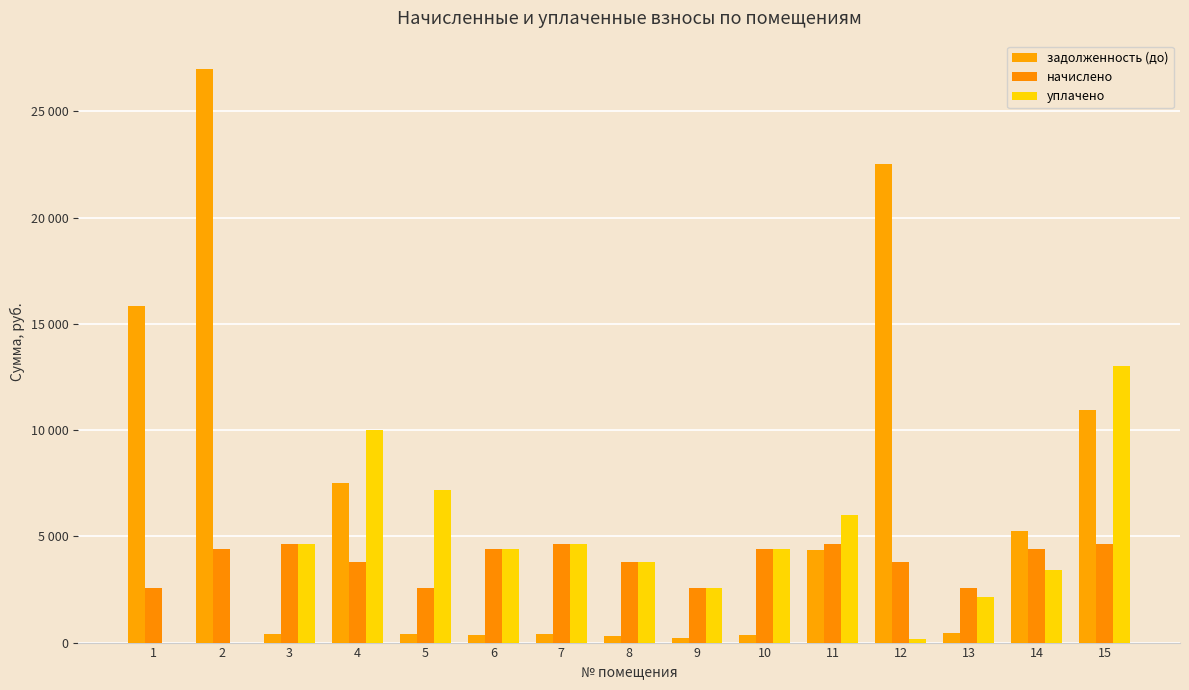

Are the bars horizontal?

No